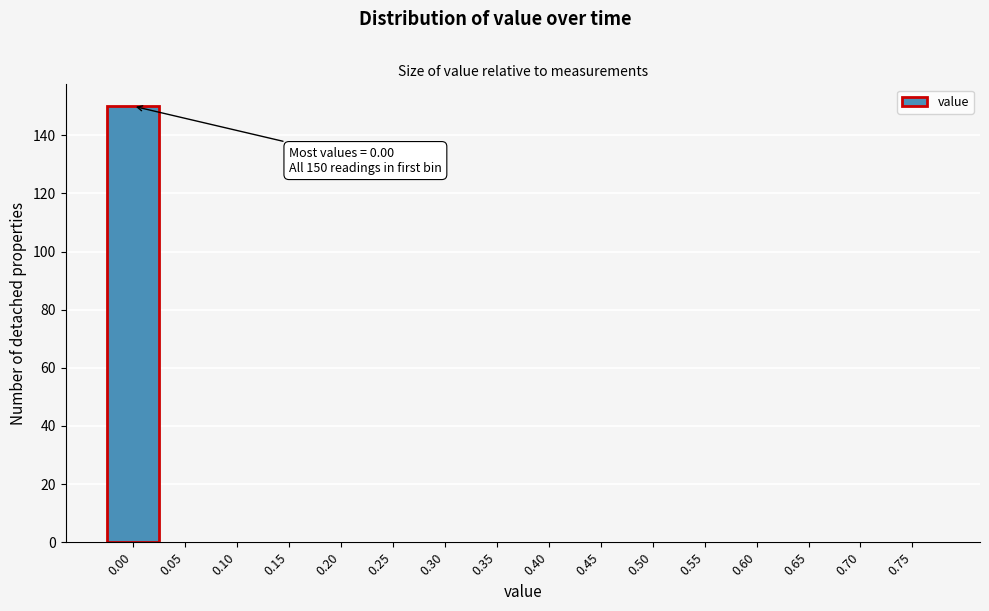

Reading right to left, list all the values displayed in this chart.

0.75=0	0.70=0	0.65=0	0.60=0	0.55=0	0.50=0	0.45=0	0.40=0	0.35=0	0.30=0	0.25=0	0.20=0	0.15=0	0.10=0	0.05=0	0.00=150